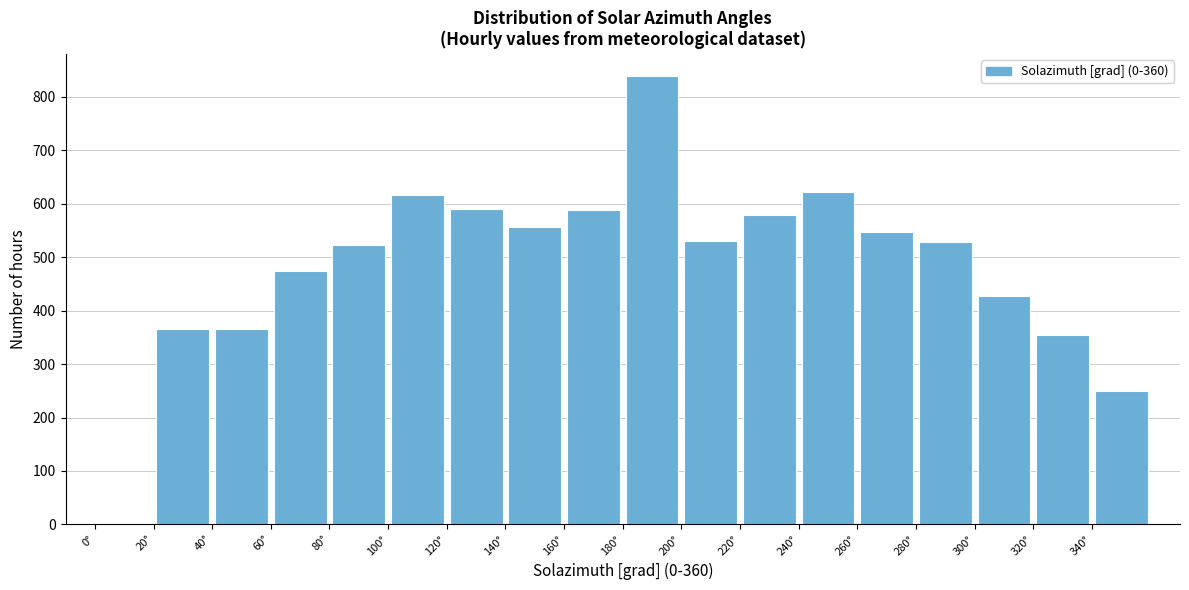

What is the height of the bar covering 160 to 180 on the x-axis? The values are not printed on the chart, so give them approximately, as read against the axis.

590